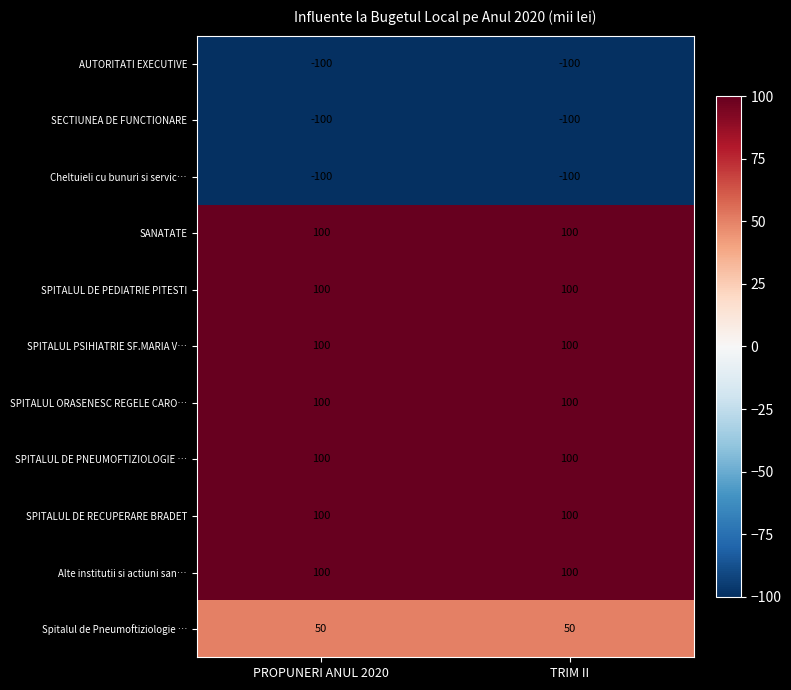

The Alte institutii si actiuni san… series shows 100 at TRIM II. True or false?

True